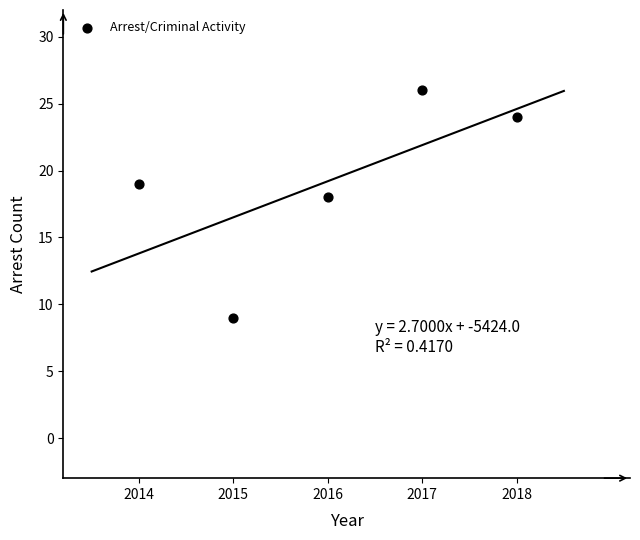

What Y value in the scatter plot is closest to 17?

18